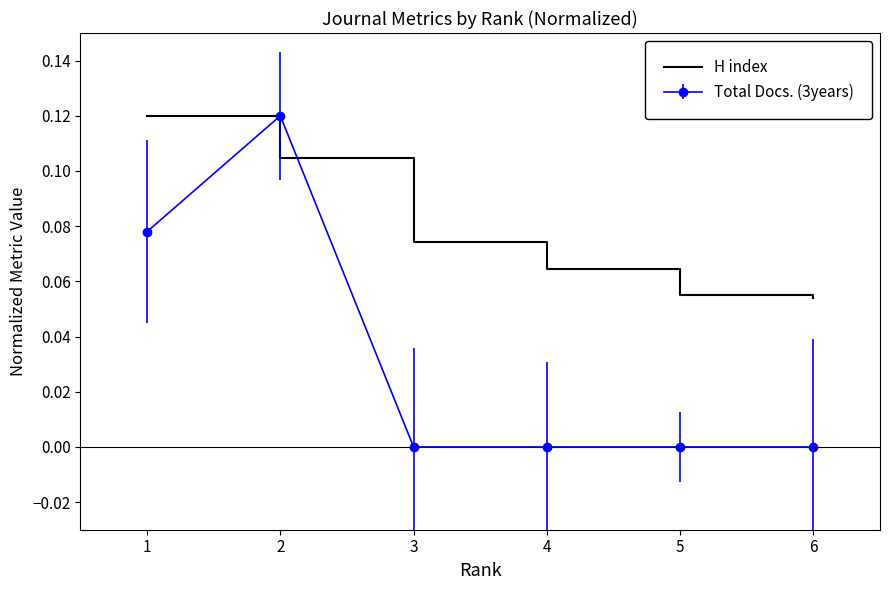

List the series in order of their overall mean, highest first.

H index, Total Docs. (3years)